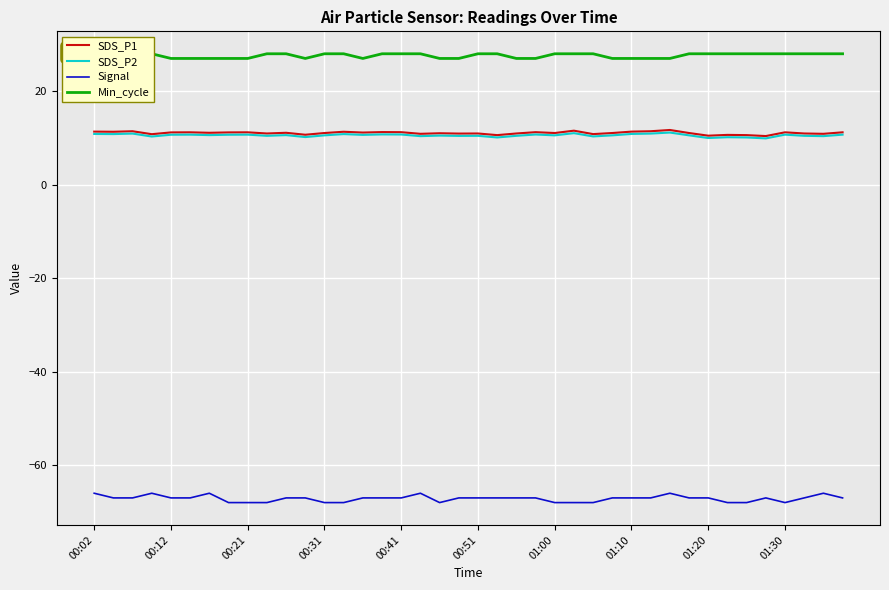

At how many categories does at least one series exceed -42?

40